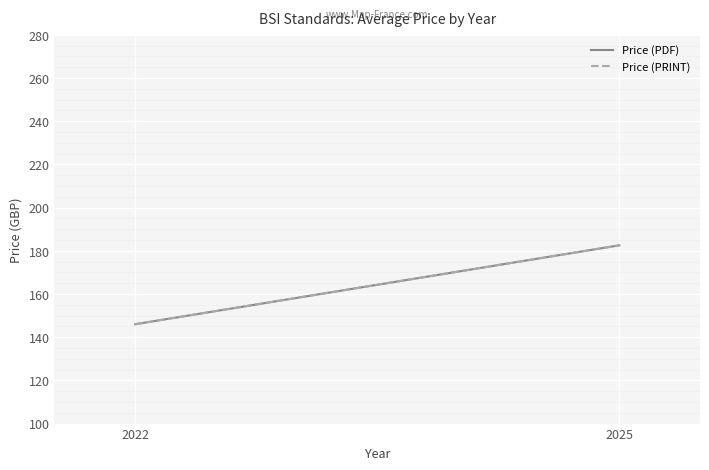

Is it true that Price (PDF) equals 146.0 at 2022?

True